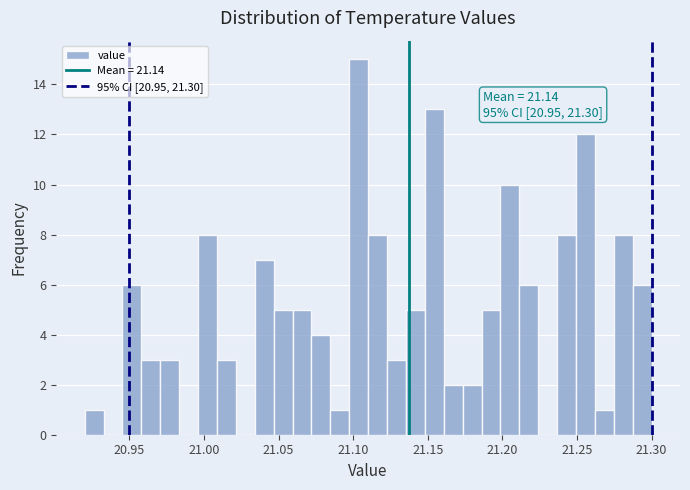

Around what value on the x-axis is the tallest bar? Give the approximate position of its centre, as read against the axis.

21.105